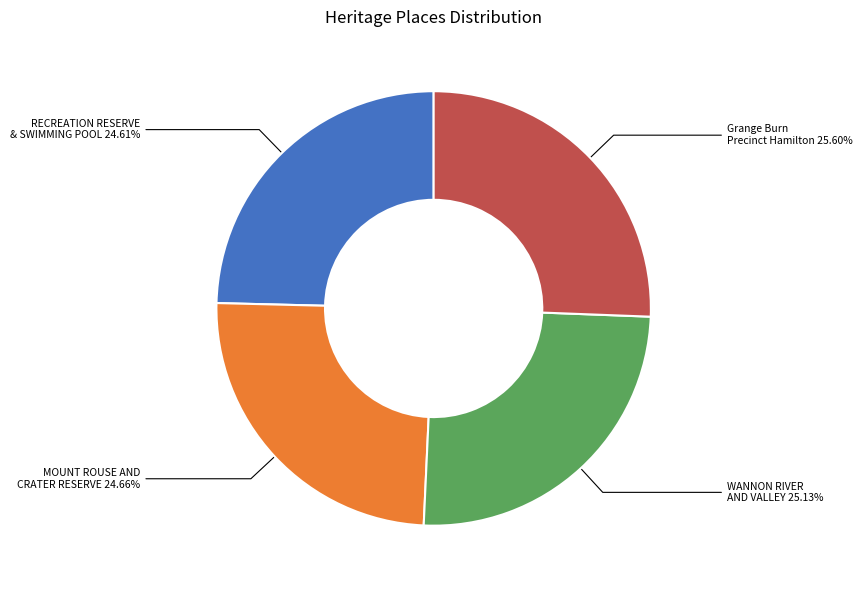

Approximately how many times larger is the value at RECREATION RESERVE & SWIMMING POOL 24.61% compared to WANNON RIVER AND VALLEY 25.13%?

1.0